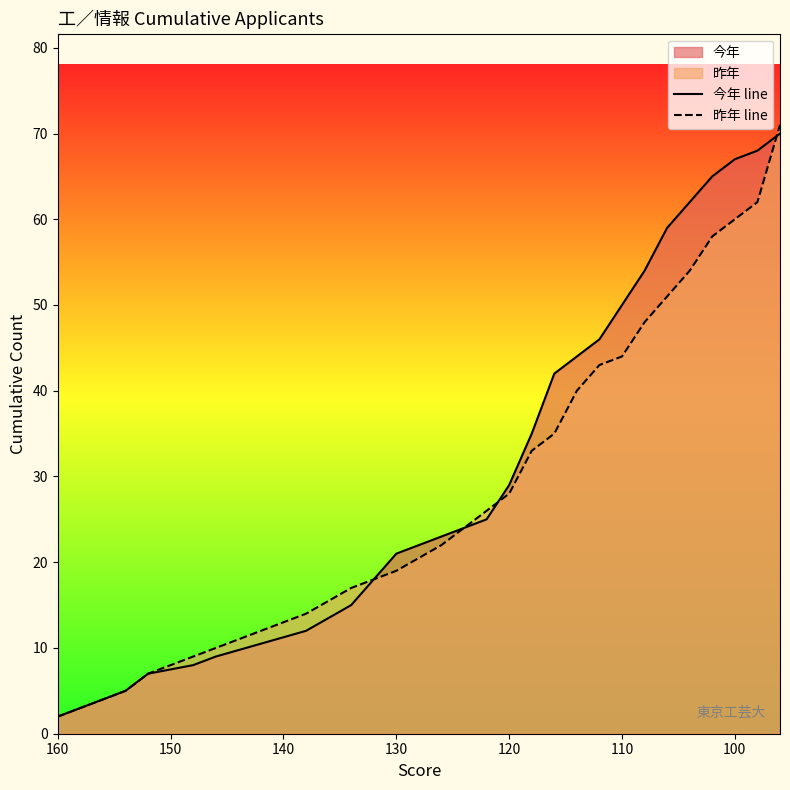

True or false: 今年 line has more than 1 points higher than both neighbors.

False